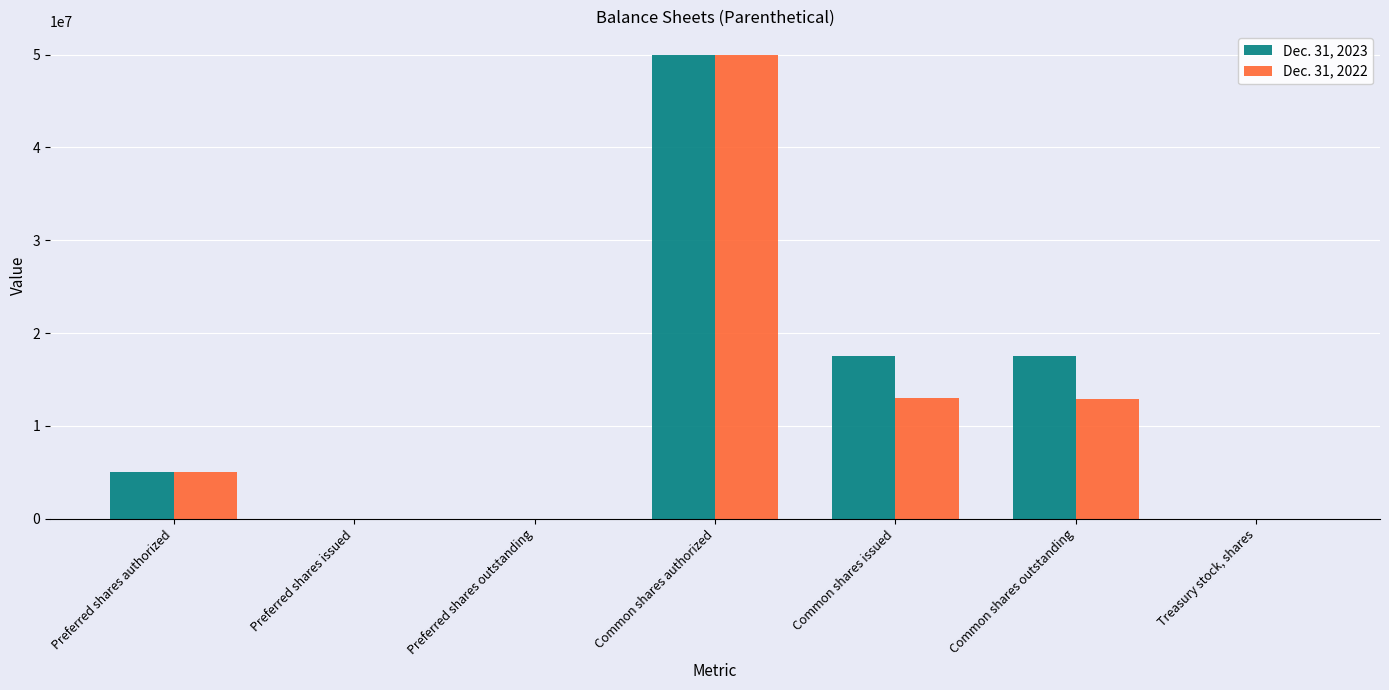

How many groups of bars are there?

7